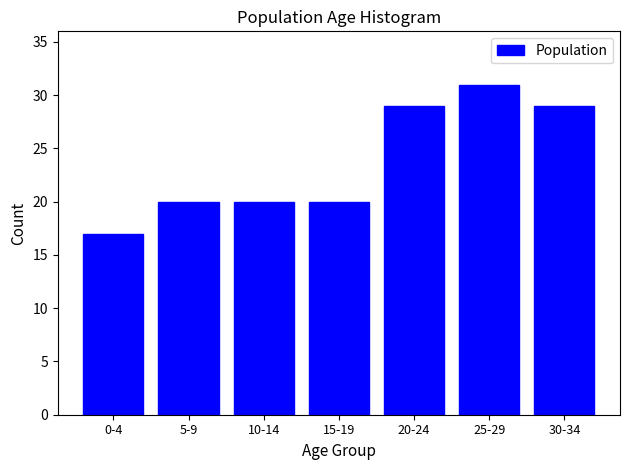

Reading left to right, what are all the values shown in this chart?

0-4=17	5-9=20	10-14=20	15-19=20	20-24=29	25-29=31	30-34=29